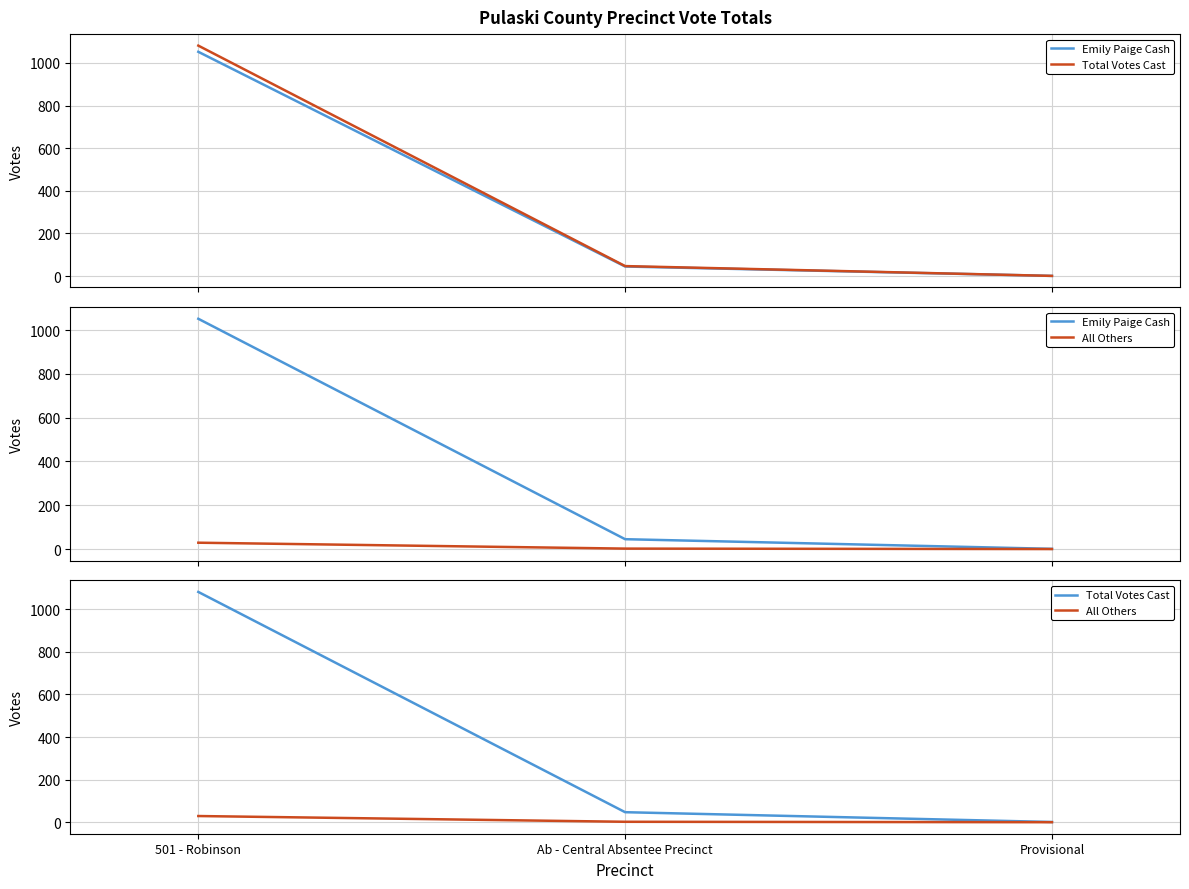

What is the total value across all series at Ab - Central Absentee Precinct?

94